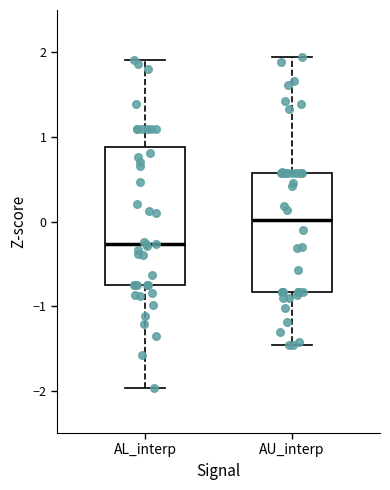

Where is the lower edge of the box for AU_interp on the y-axis? The values are not printed on the chart, so give them approximately, as read against the axis.

-0.8